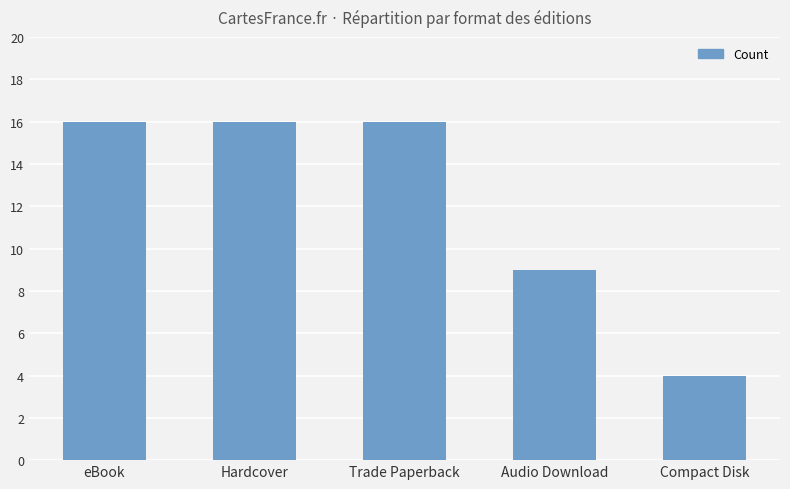

What position from the left is Compact Disk?

5